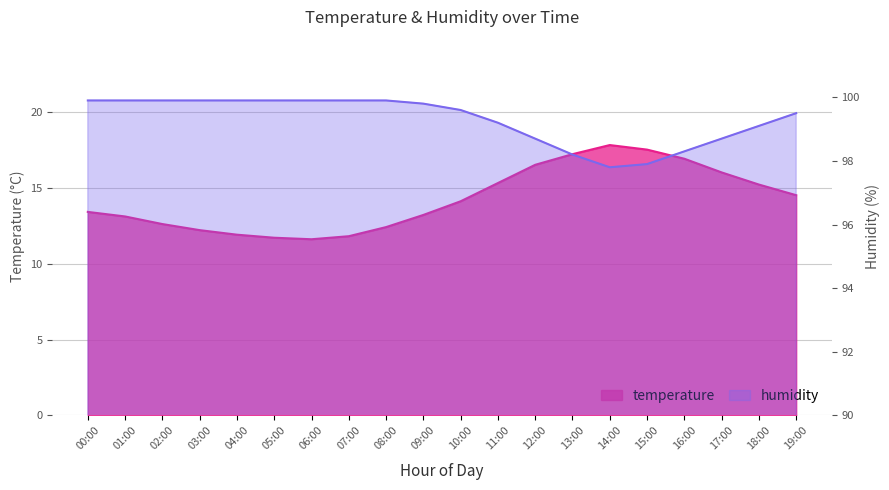

Is the value of humidity at 13:00 greater than the value of temperature at 10:00?

Yes